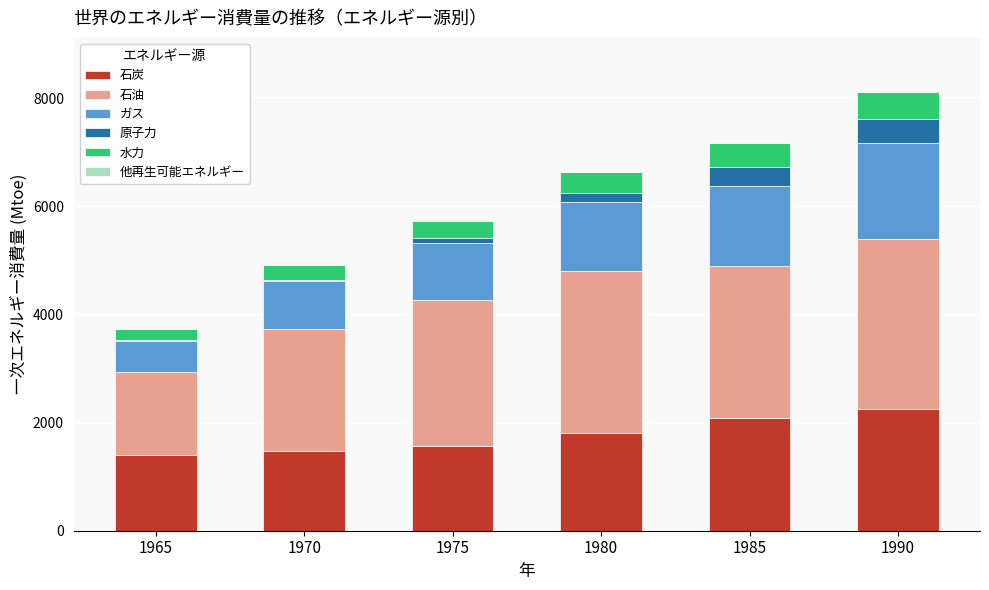

What is the highest value of the 石炭 series?

2246.4